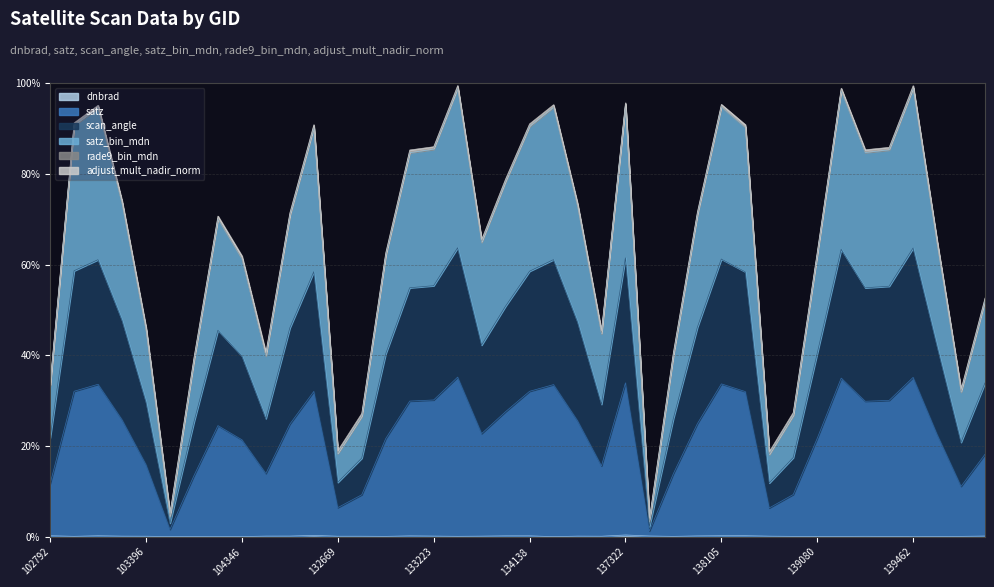

How many lines are shown in the chart?

6